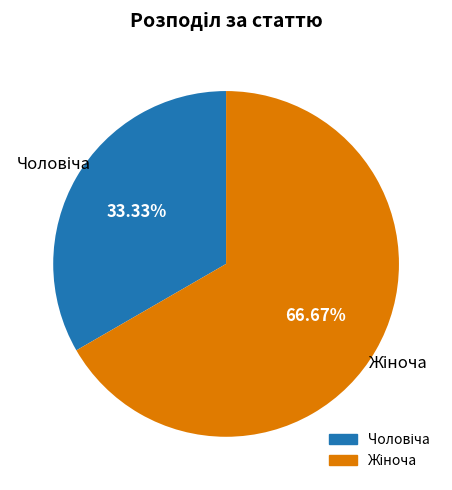

Does any single category account for the majority?

Yes